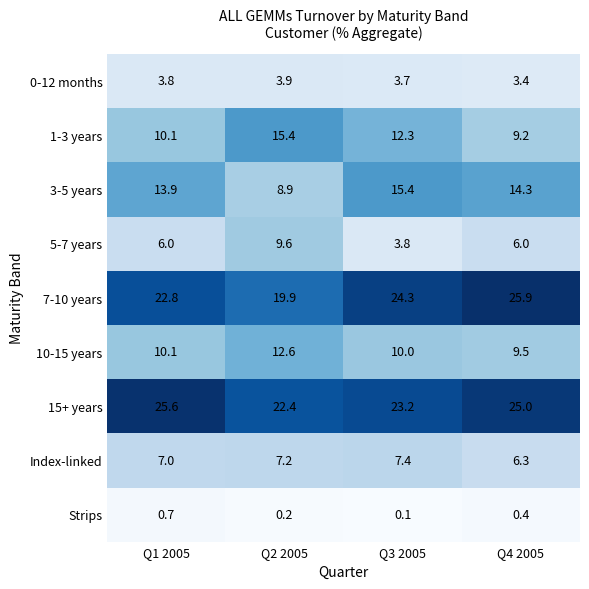

What is the sum of the 15+ years values at Q2 2005 and Q3 2005?

45.6